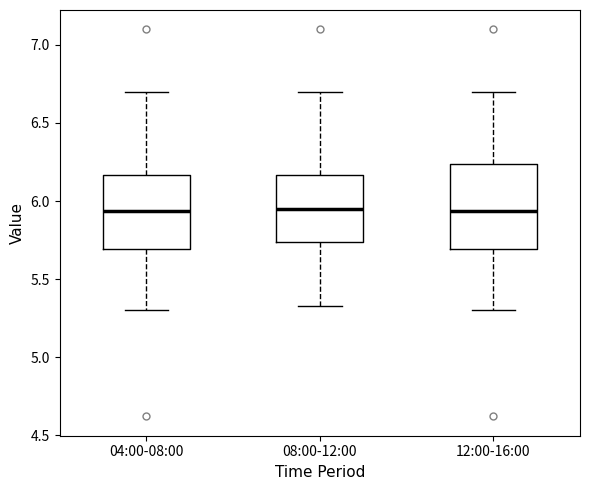

Reading left to right, transcribe this box plot: for each box, give where its median line is, the range the box spans, and where its two whiskers end, as read against the y-axis. The values are not printed on the chart, so give them approximately, as read against the axis.

04:00-08:00: median 5.95, box 5.70 to 6.15, whiskers 5.30 to 6.70
08:00-12:00: median 5.95, box 5.75 to 6.15, whiskers 5.35 to 6.70
12:00-16:00: median 5.95, box 5.70 to 6.25, whiskers 5.30 to 6.70